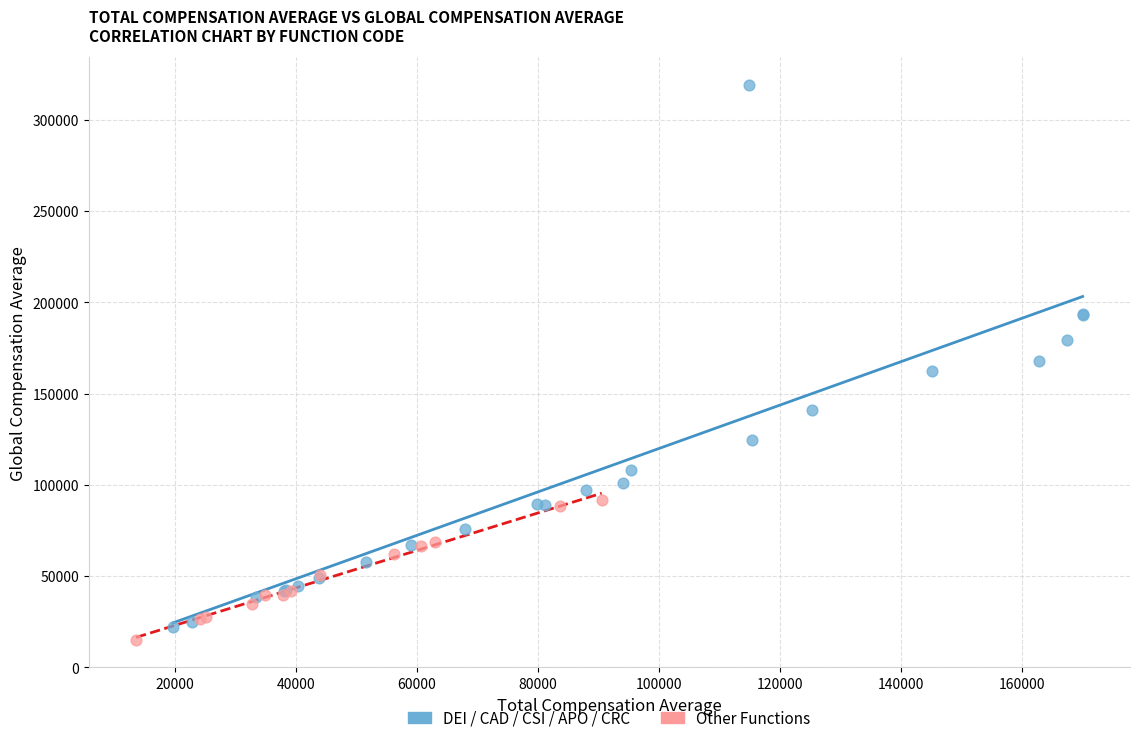

Which series reaches the maximum Y coordinate?

DEI / CAD / CSI / APO / CRC